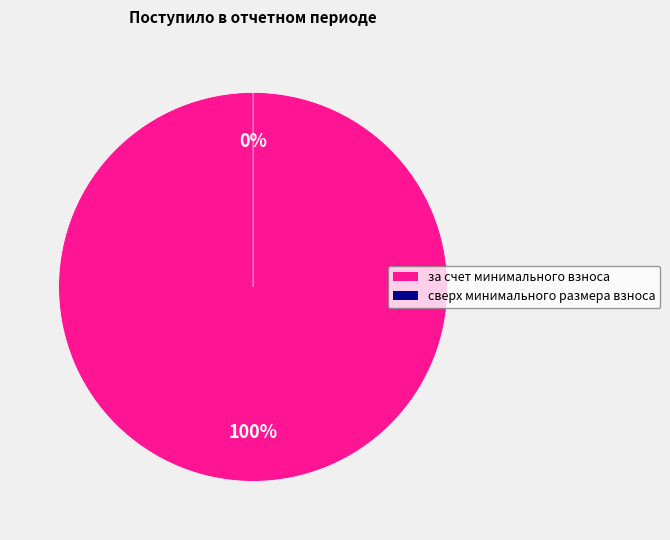

To the nearest percent, what is the difference between the сверх минимального размера взноса and за счет минимального взноса slice percentages?

100%